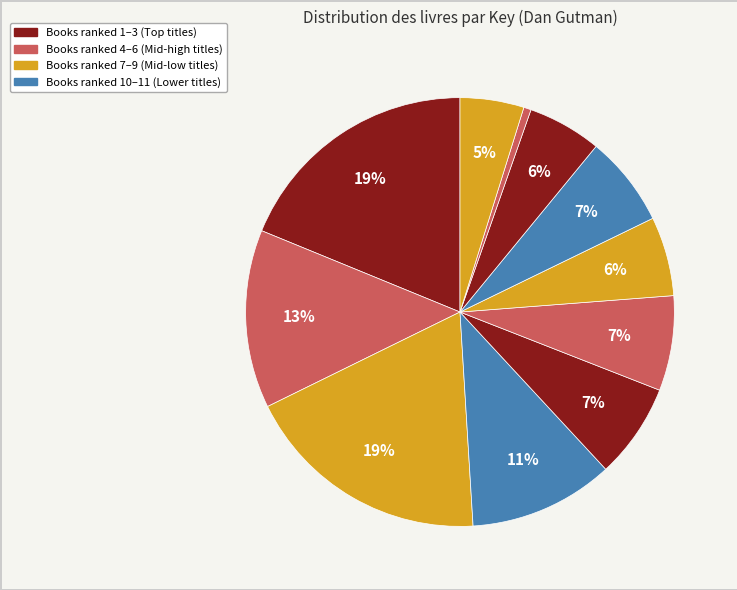

Is there a majority slice in this chart?

No